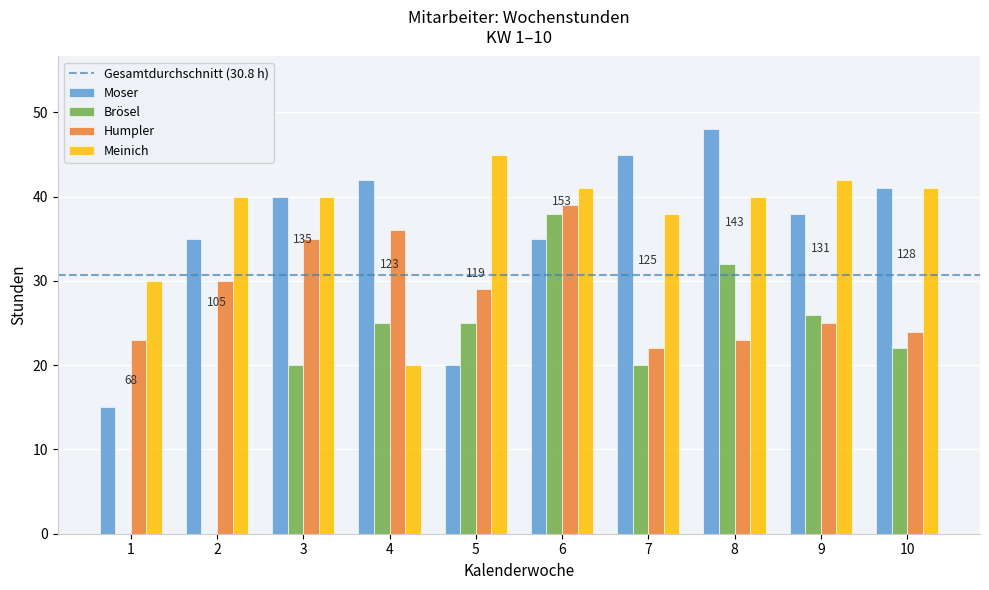

True or false: Meinich has a value of 40 at 3.

True